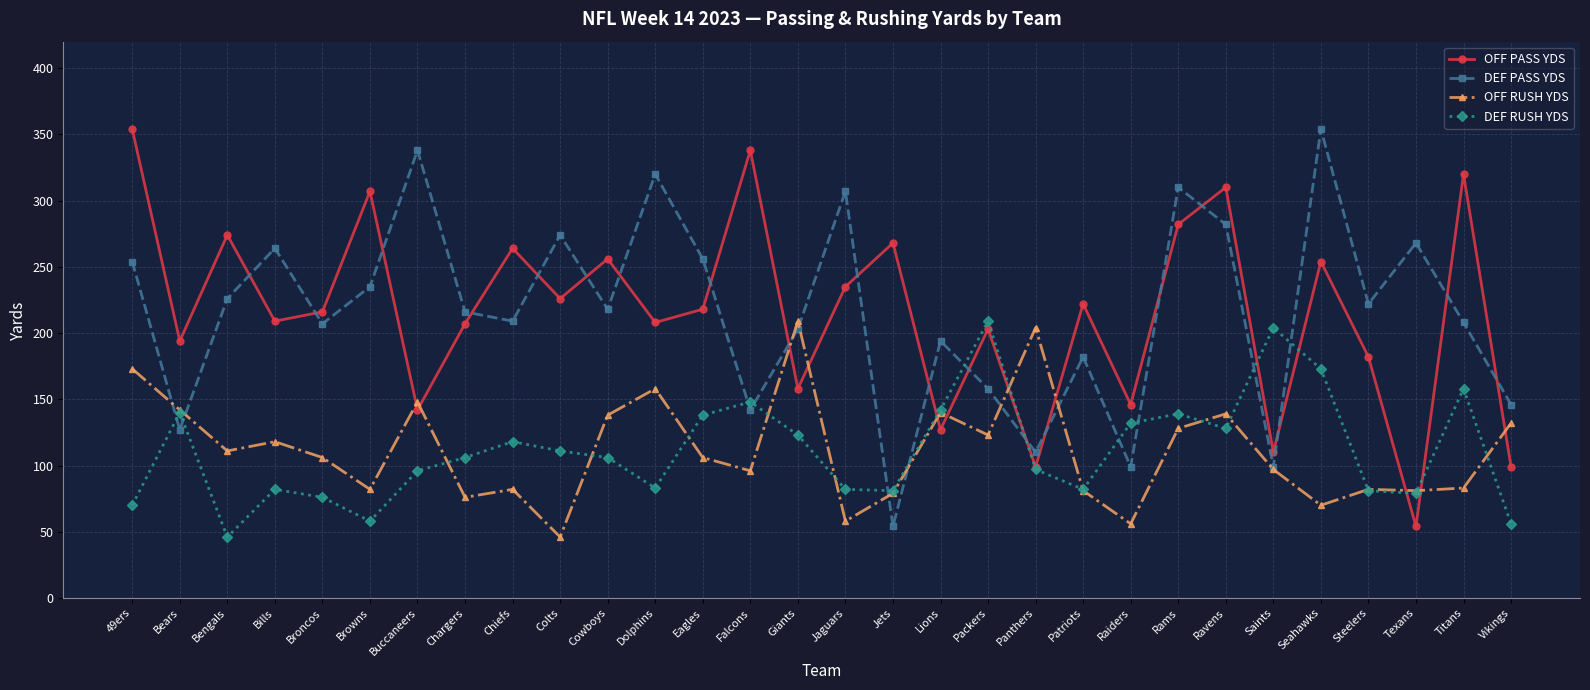

Which series changed the most between Jaguars and Rams?

OFF RUSH YDS